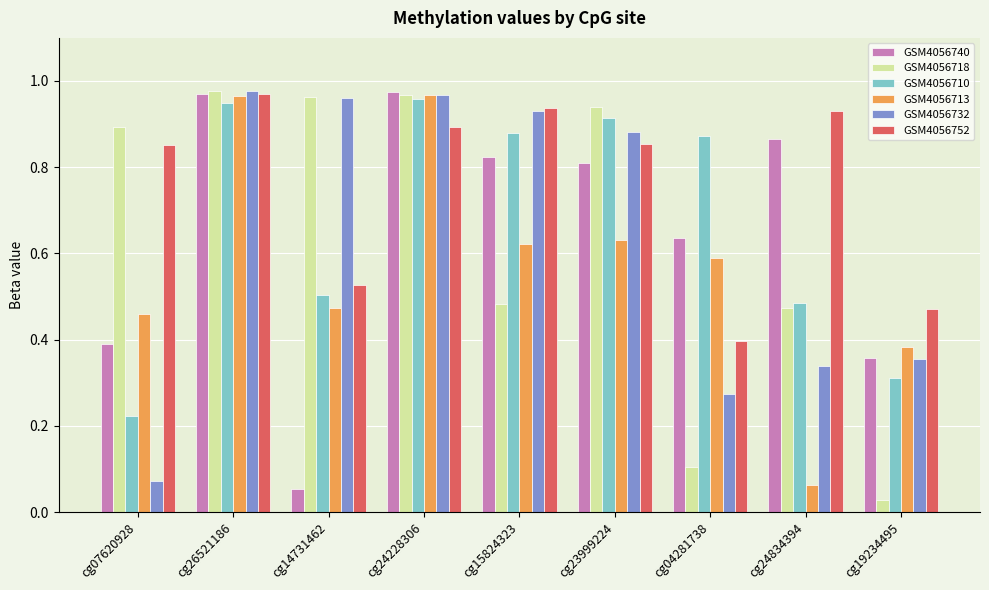

What is the label of the 4th bar from the left?

cg24228306